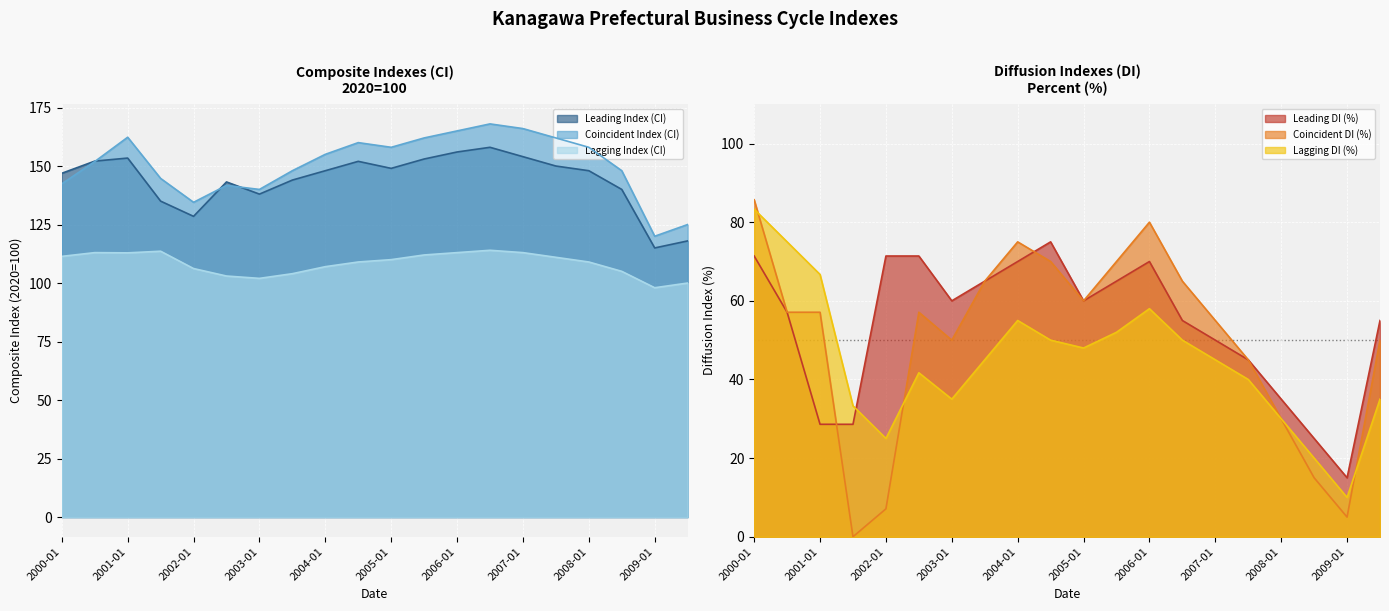

Read the Coincident Index (CI) value at 2004-01.

155.0